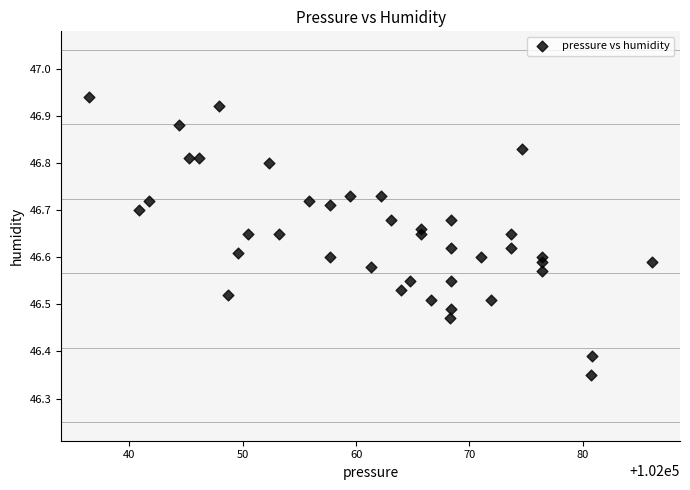

What is the range of Y values (max minus min)?

0.6